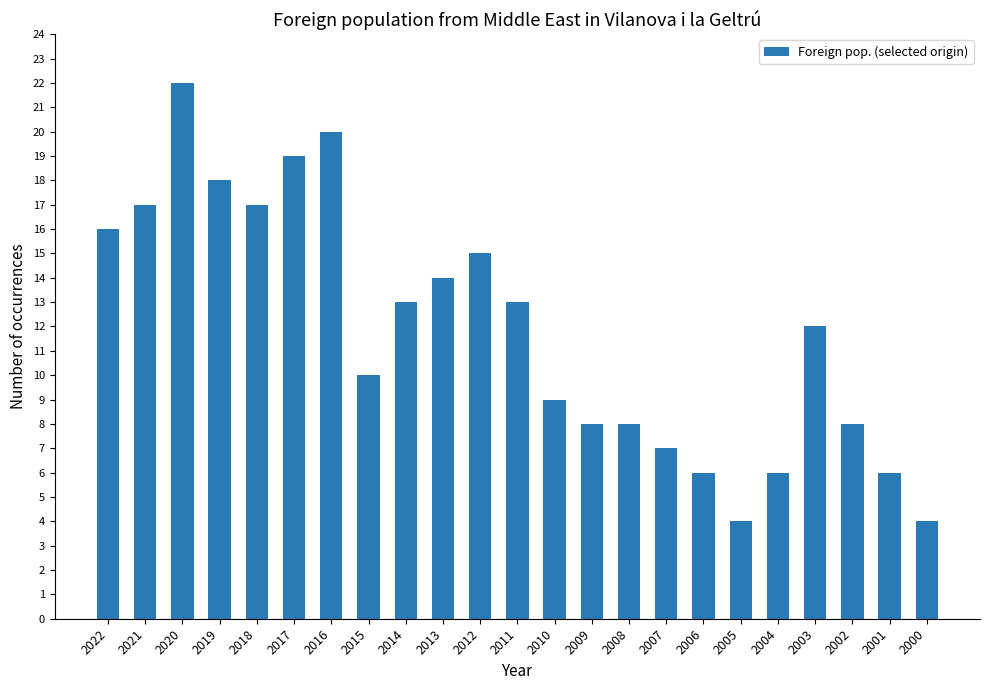

What is the change in value from 2012 to 2009?

-7